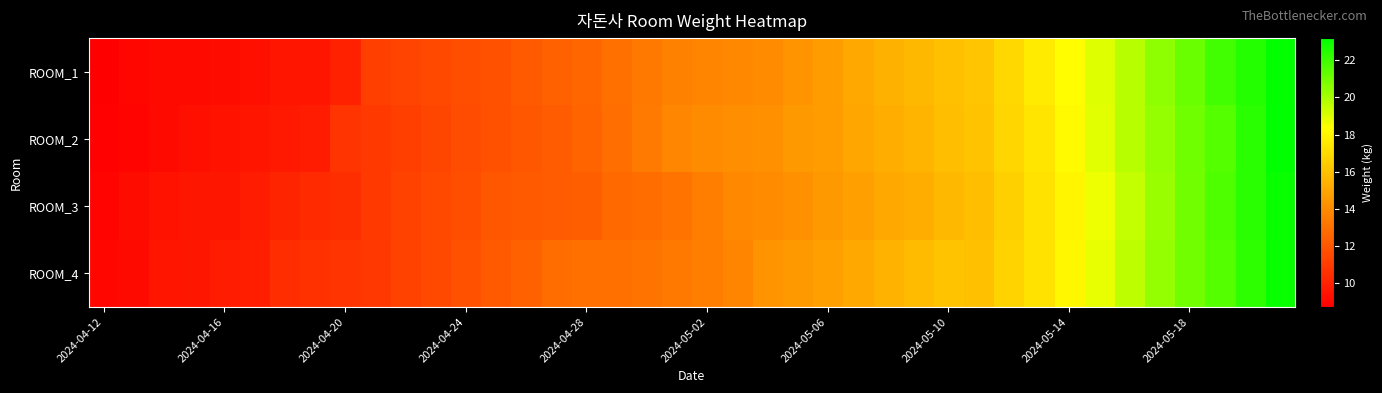

Count the number of data series in this chart.

4